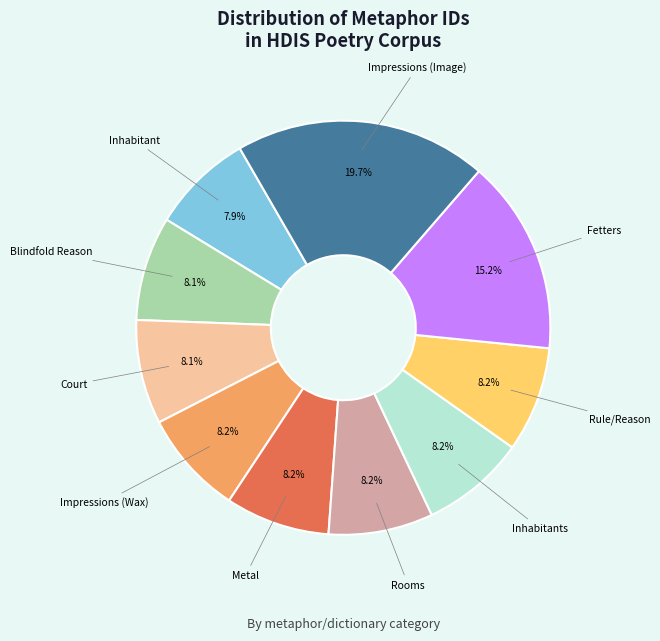

How many slices are in this pie chart?

10